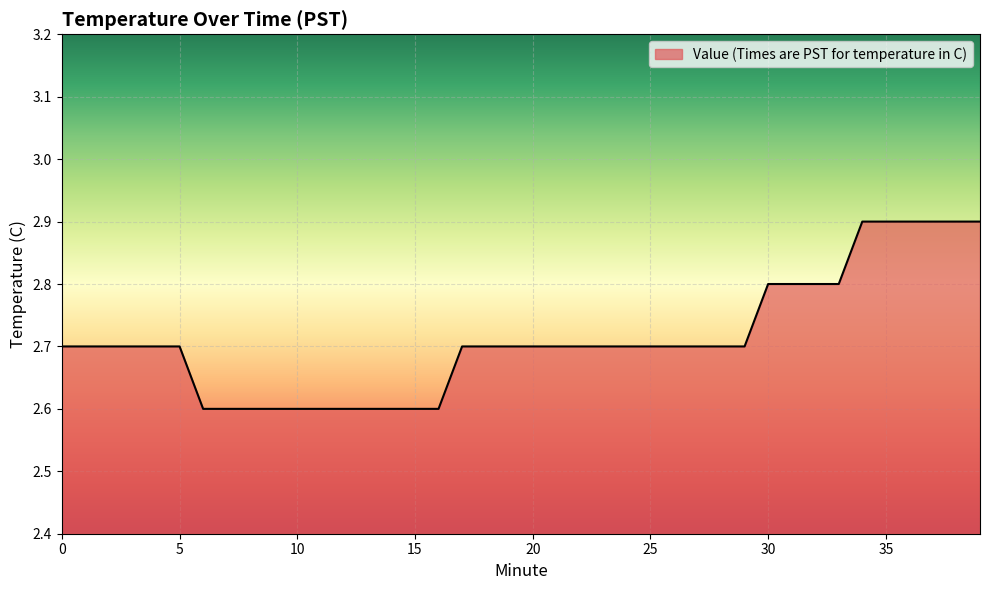

What is the maximum value shown in the chart?

2.9